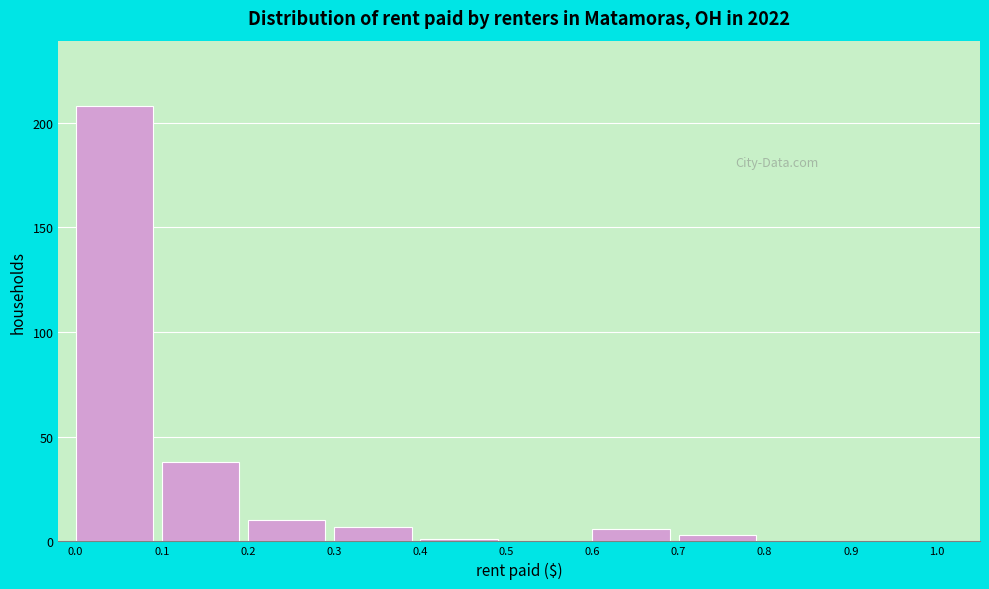

What is the height of the bar covering 0.6 to 0.7 on the x-axis? The values are not printed on the chart, so give them approximately, as read against the axis.

5